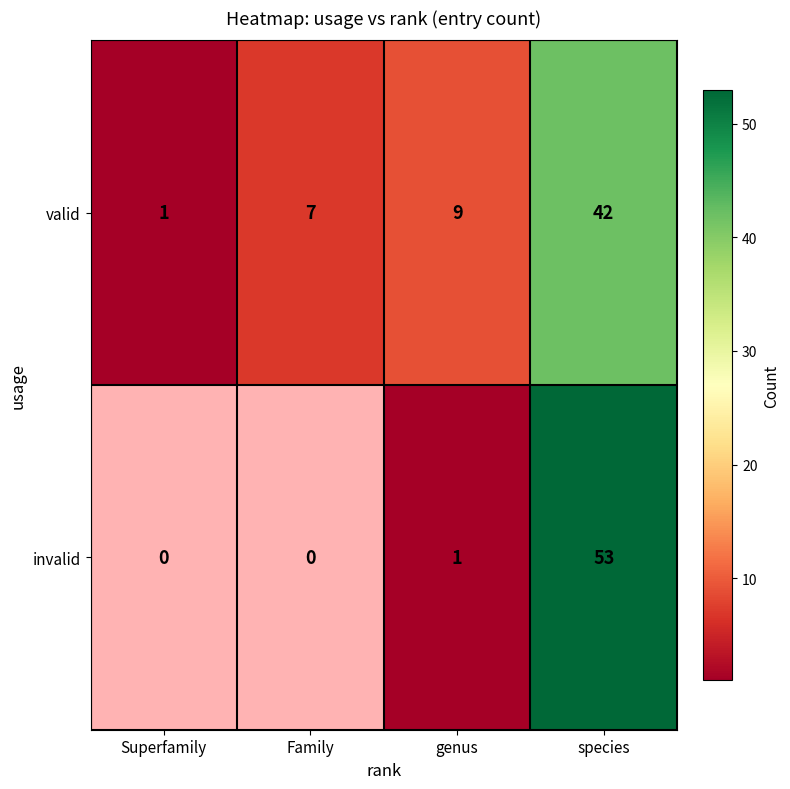

At which label is valid closest to 21?

genus